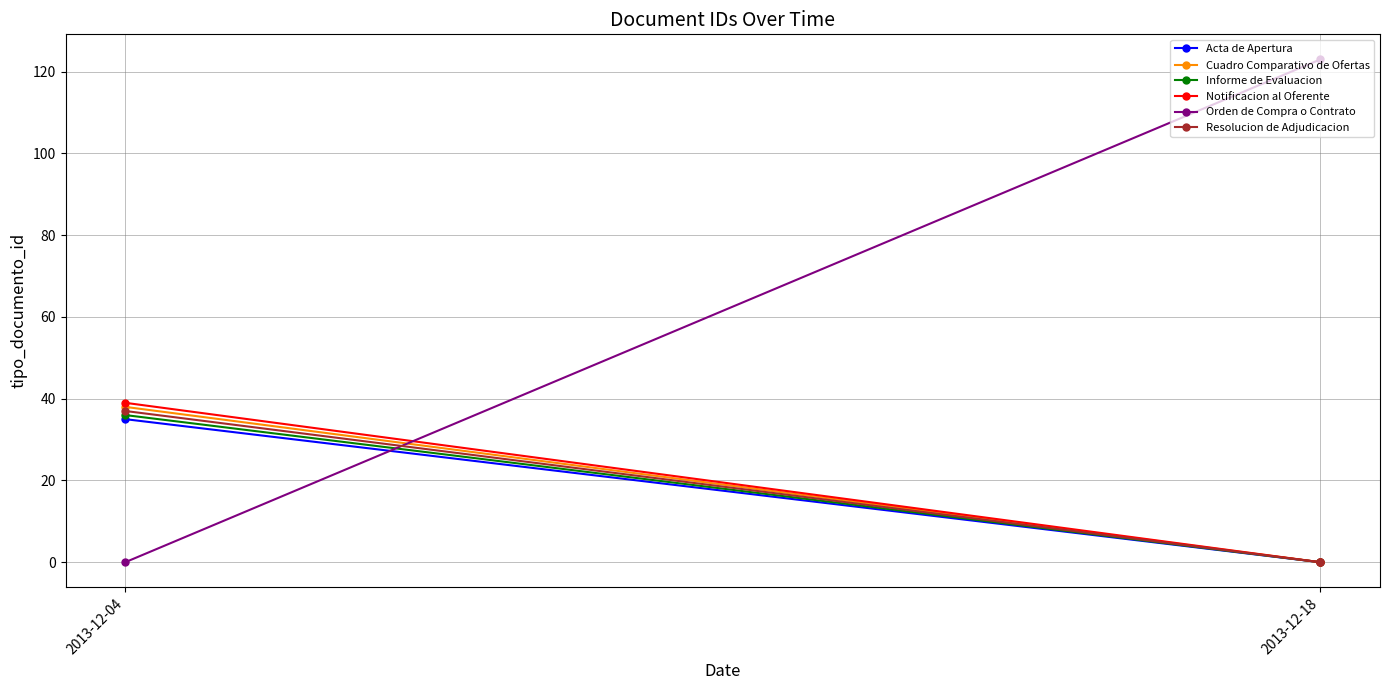

What is the value of the Orden de Compra o Contrato point at the 2nd from the left?

123